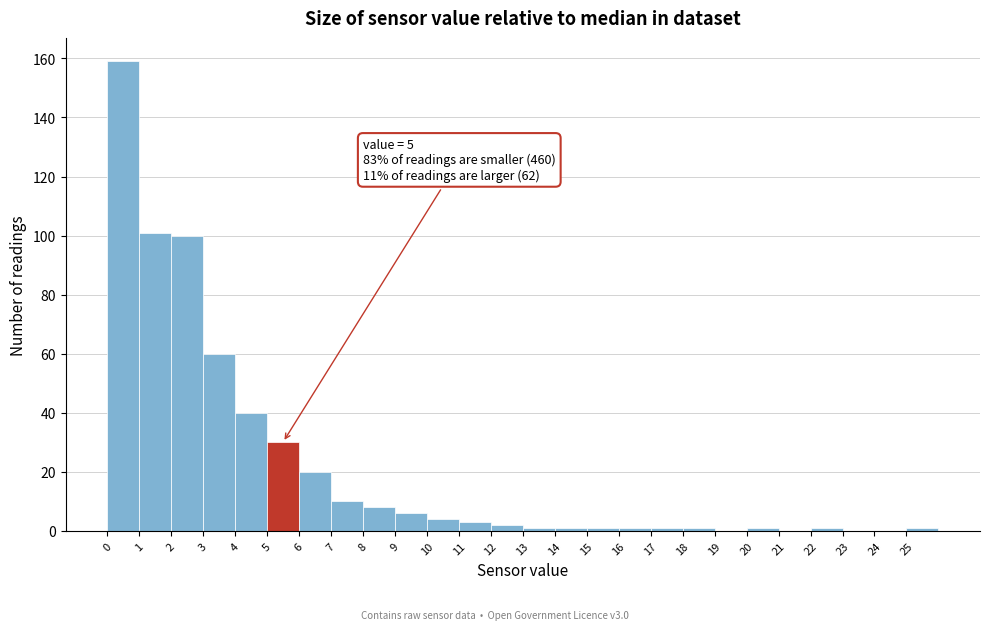

Which range on the x-axis has the tallest bar?

0 to 1